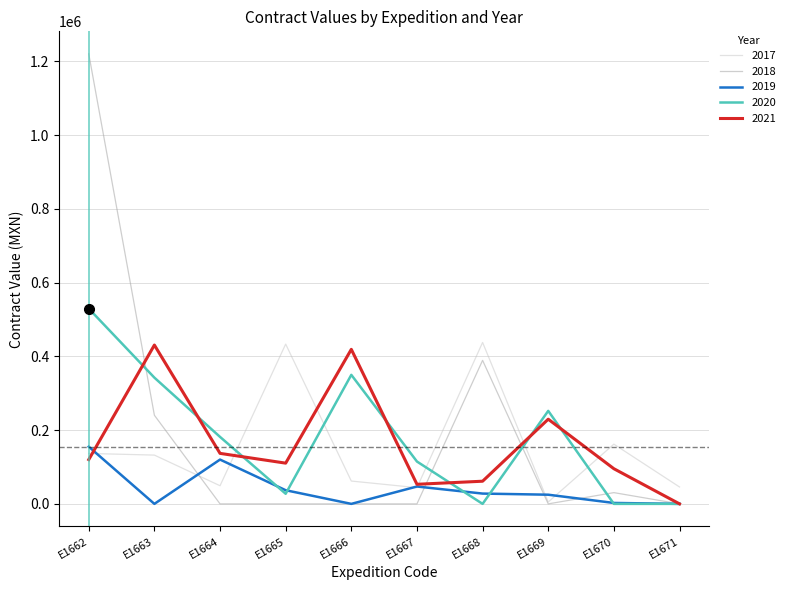

At which category is the sum across all series the highest?

E1662